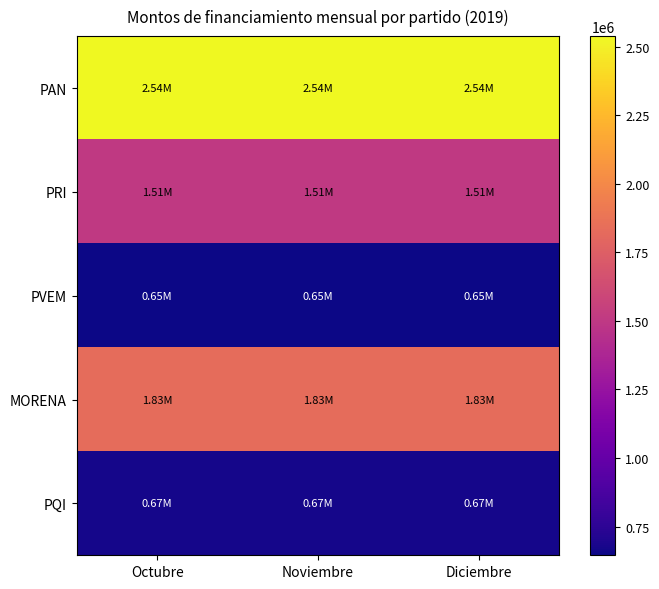

Reading right to left, list all the values displayed in this chart.

PAN: Diciembre=2537908.4	Noviembre=2537908.4	Octubre=2537908.4
PRI: Diciembre=1506014.5	Noviembre=1506014.5	Octubre=1506014.5
PVEM: Diciembre=645631.9	Noviembre=645631.9	Octubre=645631.9
MORENA: Diciembre=1830066.8	Noviembre=1830066.8	Octubre=1830066.8
PQI: Diciembre=674397.0	Noviembre=674397.0	Octubre=674397.0